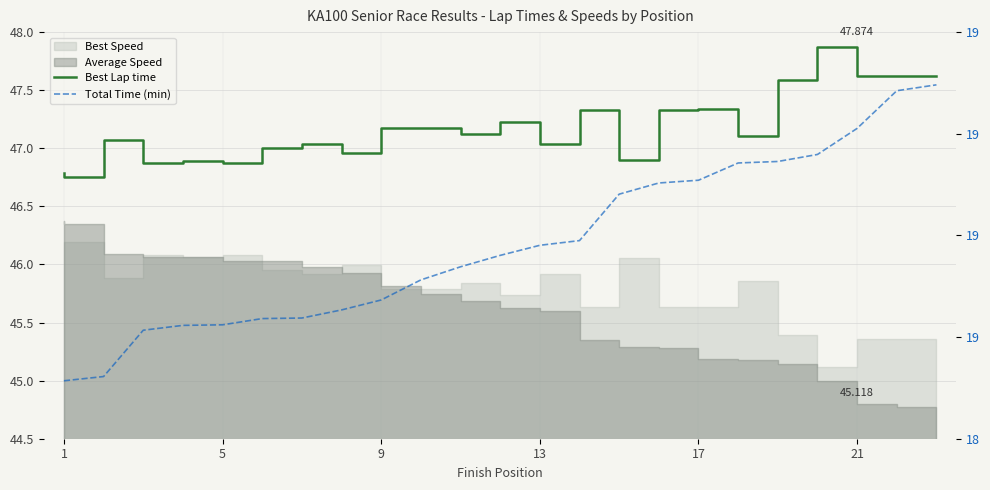

True or false: Total Time (min) has a value of 30.4 at 18.

False